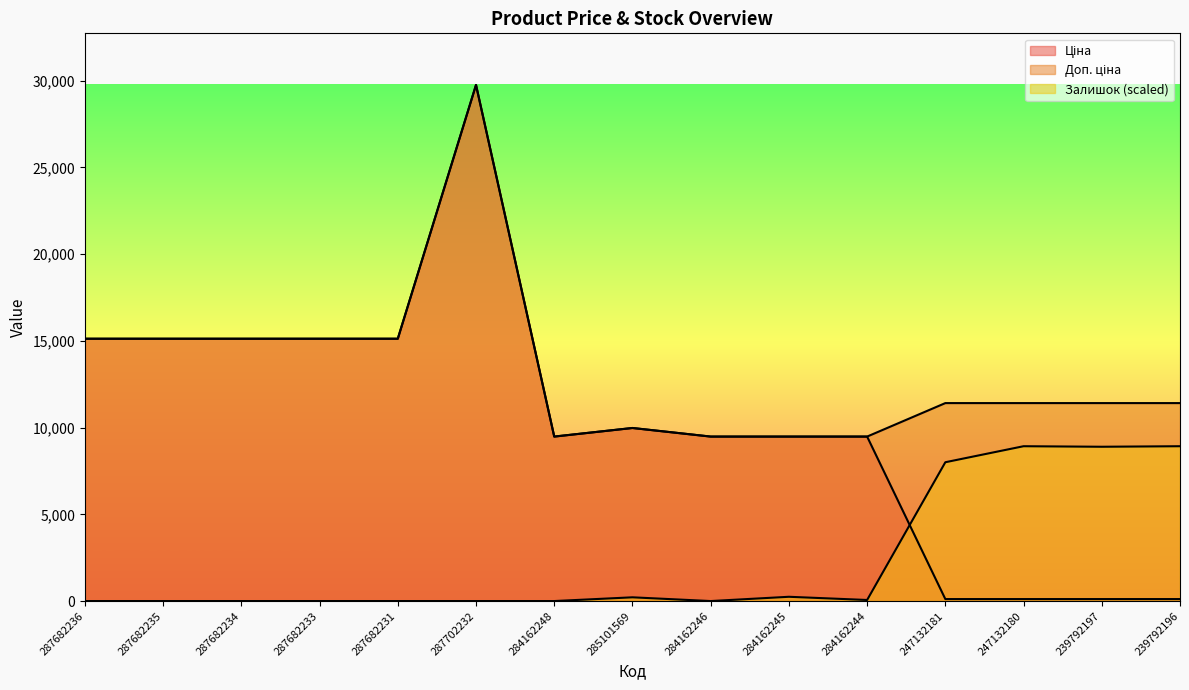

Between 284162245 and 247132180, which series saw the biggest shift?

Ціна